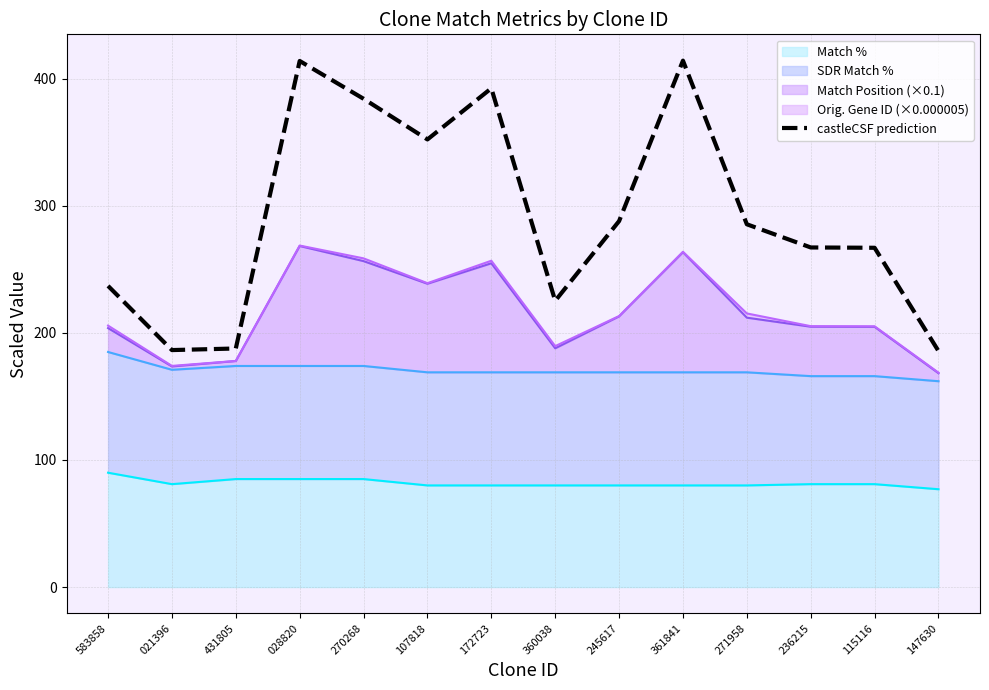

How many lines are shown in the chart?

1